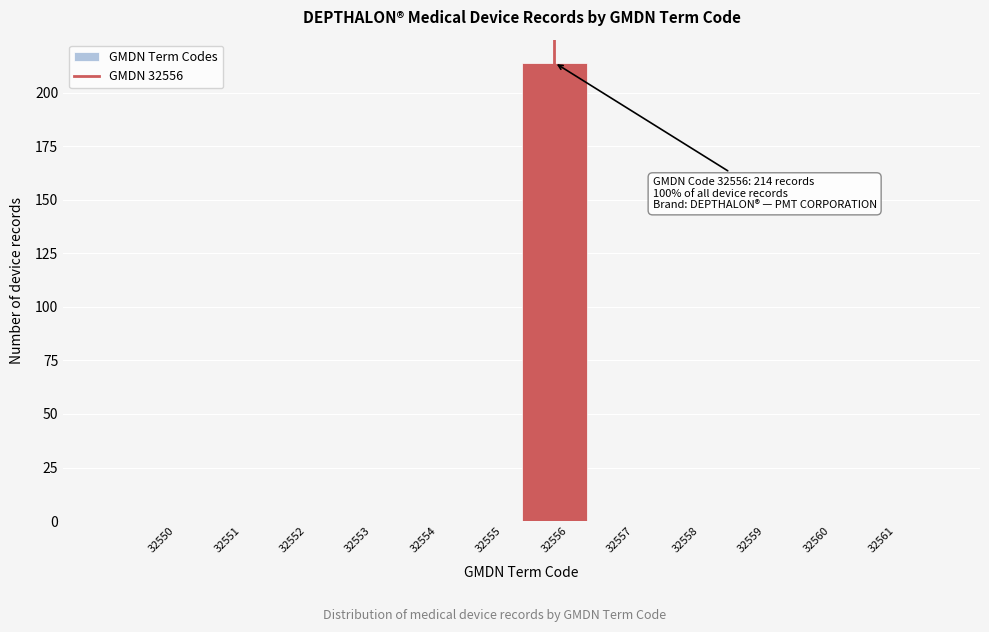

Reading left to right, what are all the values shown in this chart?

32550=0	32551=0	32552=0	32553=0	32554=0	32555=0	32556=214	32557=0	32558=0	32559=0	32560=0	32561=0